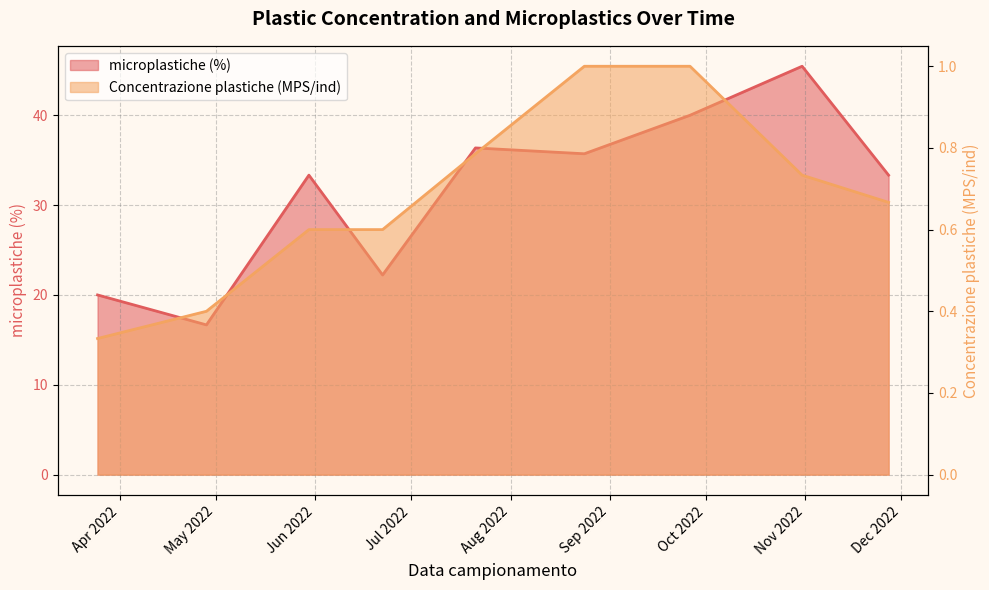

How many data points in microplastiche (%) are less than 33?

3